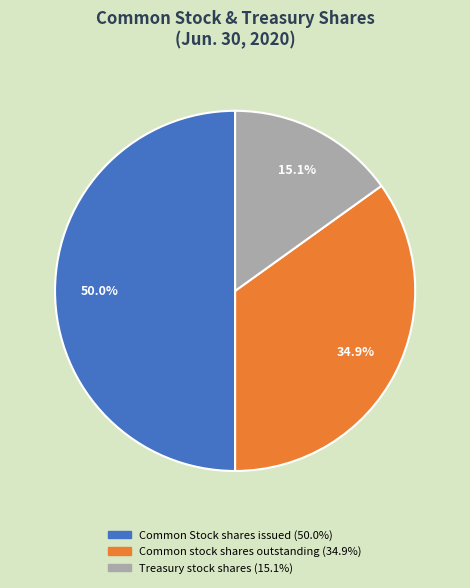

Count the number of slices in the pie.

3